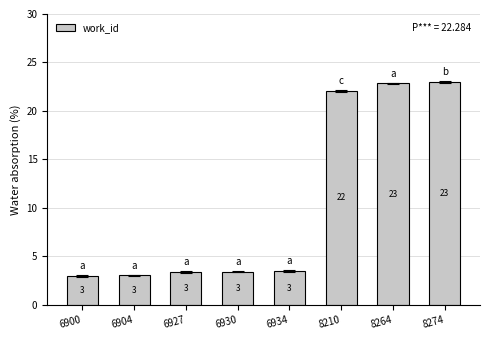

Does the chart contain any negative values?

No